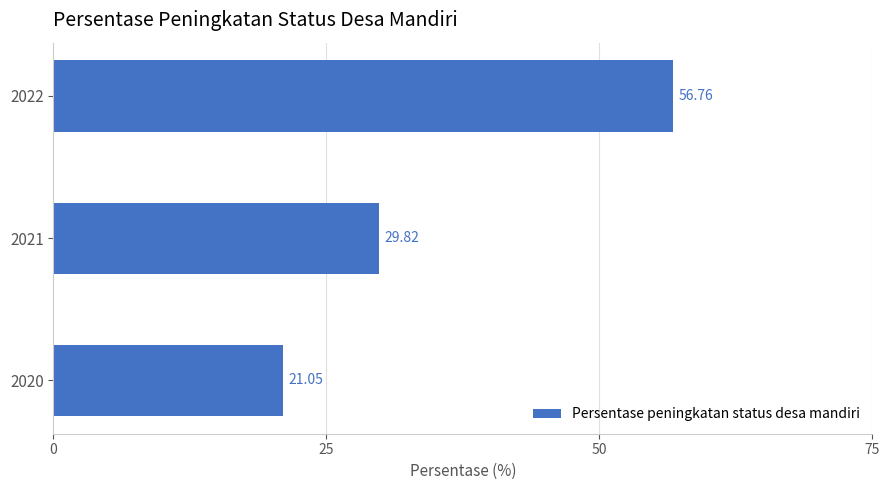

What is the change in value from 2020 to 2021?

+8.8